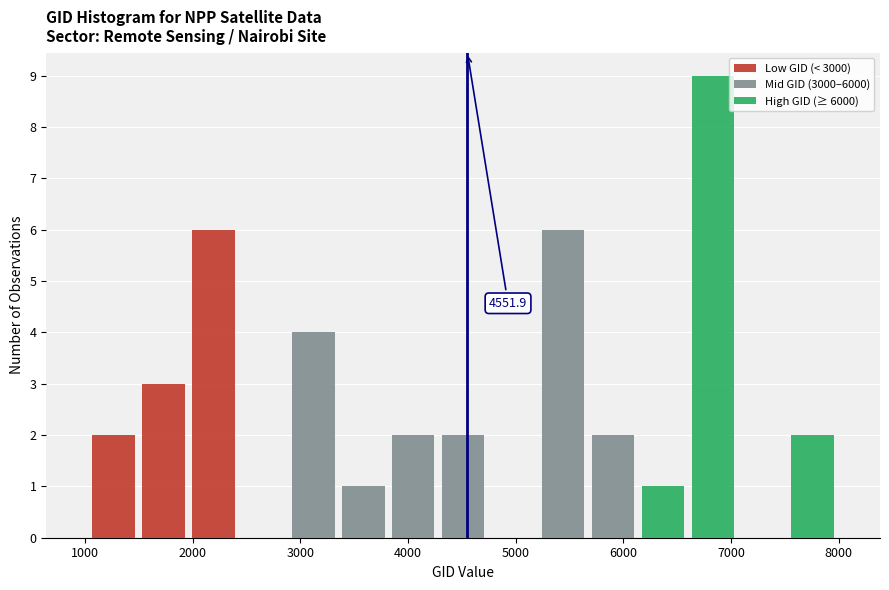

Which range on the x-axis has the tallest stacked bar (by total height)?

6600 to 7100